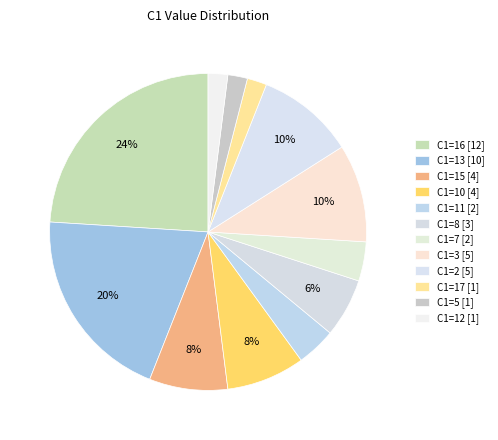

Count the number of slices in the pie.

12